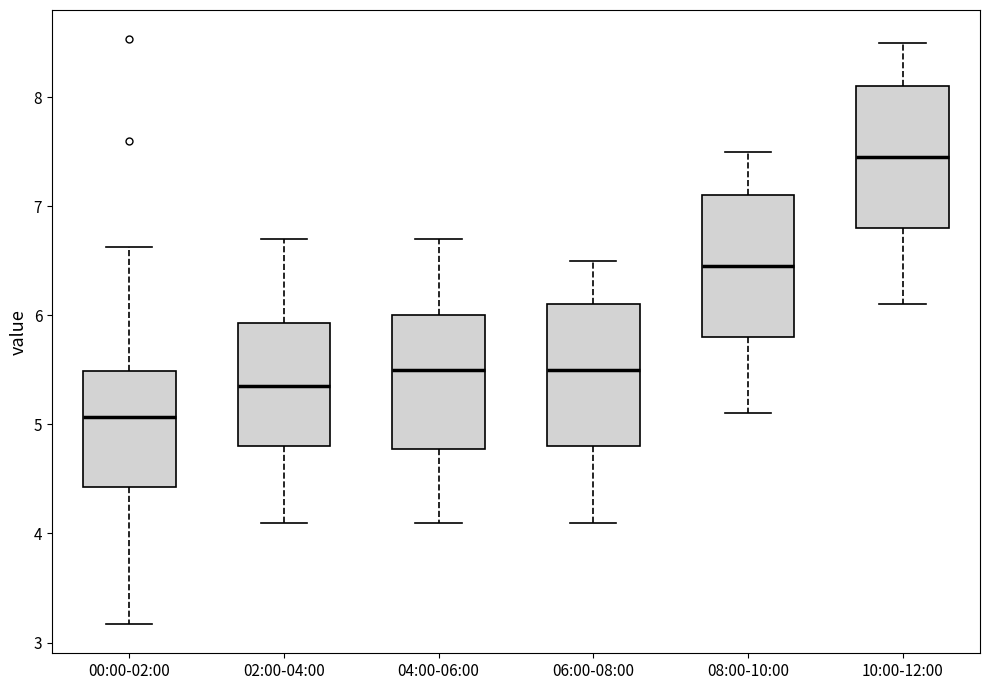

Reading left to right, read every box against the y-axis: the position of its median line, the range the box covers, and the ends of its whiskers. The values are not printed on the chart, so give them approximately, as read against the axis.

00:00-02:00: median 5.1, box 4.4 to 5.5, whiskers 3.2 to 6.6
02:00-04:00: median 5.4, box 4.8 to 5.9, whiskers 4.1 to 6.7
04:00-06:00: median 5.5, box 4.8 to 6.0, whiskers 4.1 to 6.7
06:00-08:00: median 5.5, box 4.8 to 6.1, whiskers 4.1 to 6.5
08:00-10:00: median 6.5, box 5.8 to 7.1, whiskers 5.1 to 7.5
10:00-12:00: median 7.5, box 6.8 to 8.1, whiskers 6.1 to 8.5